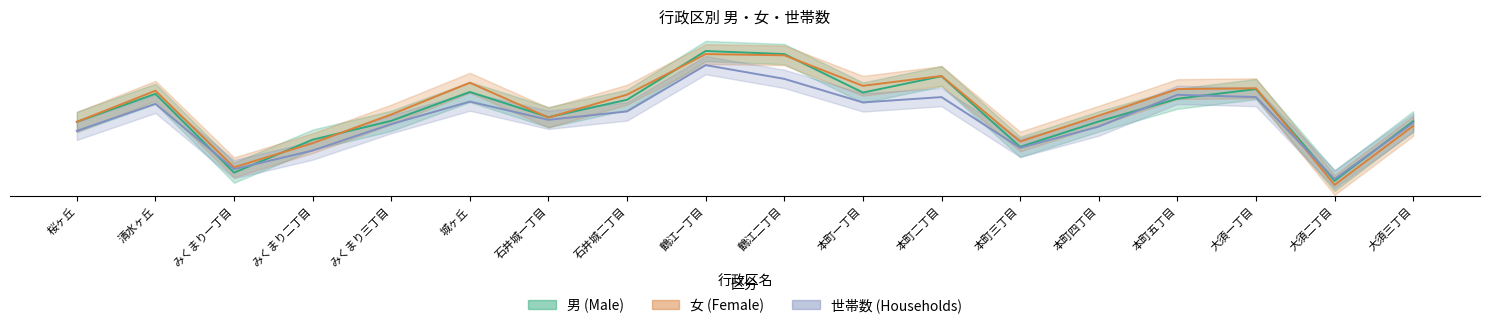

At which category is the sum across all series the highest?

鶴江一丁目